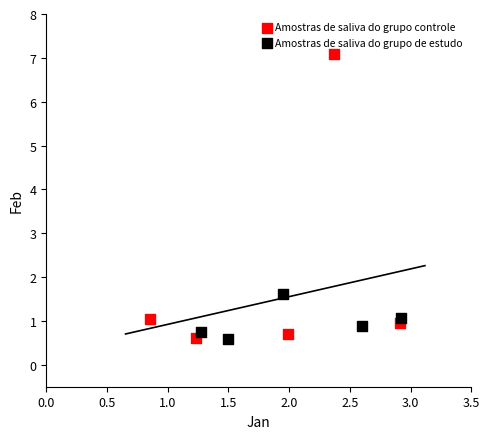

Which series has the largest Y range (max minus min)?

Amostras de saliva do grupo controle